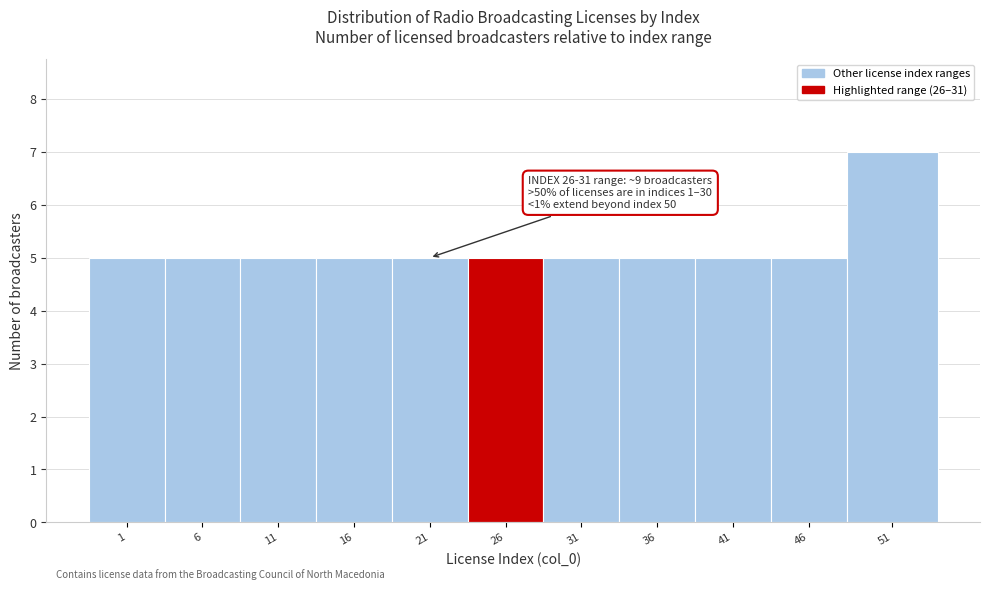

Reading left to right, what are all the values shown in this chart?

5	5	5	5	5	5	5	5	5	5	7